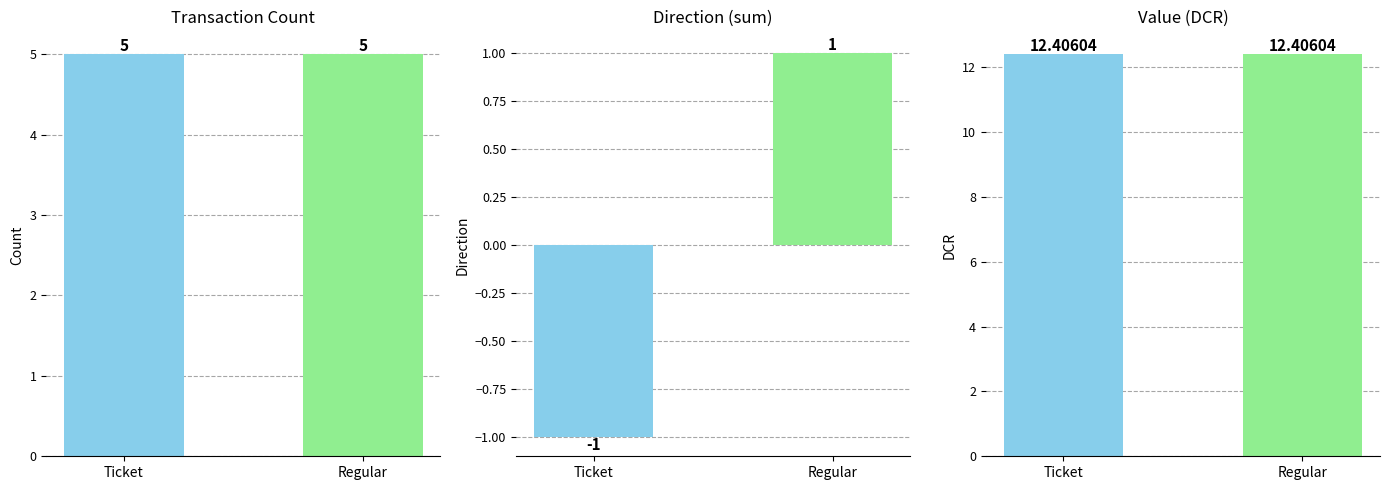

What is the smallest value displayed?

-1.0